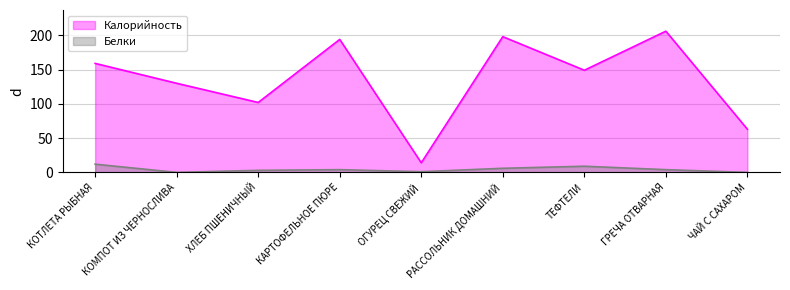

True or false: Белки and Калорийность intersect in this chart.

False